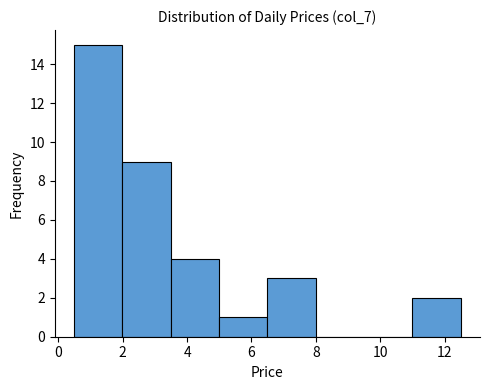

Reading left to right, transcribe this chart: for each bar, give the range it covers on the x-axis and its height. Neither the bar edges nor the heights are printed on the chart, so give them approximately, as read against the axes.

0.4 to 2.0: 15
2.0 to 3.4: 9
3.4 to 5.0: 4
5.0 to 6.4: 1
6.4 to 8.0: 3
8.0 to 9.4: 0
9.4 to 11.0: 0
11.0 to 12.6: 2